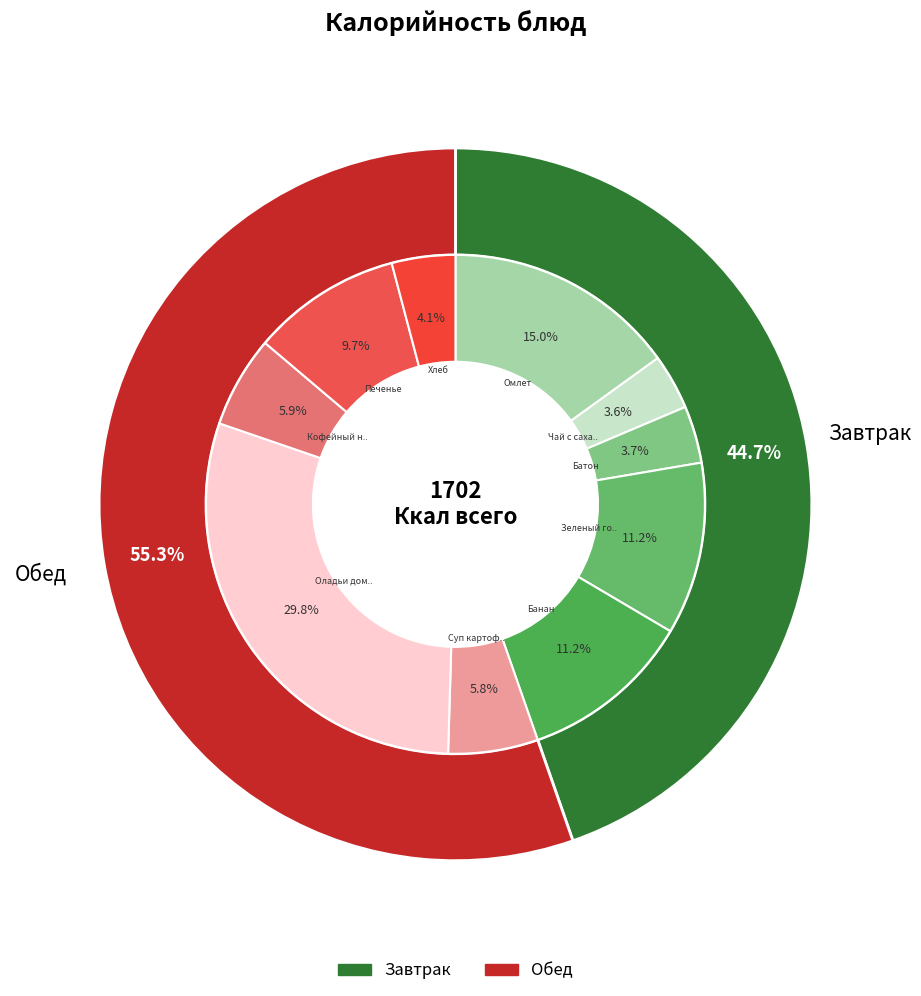

What is the total percentage of Омлет and Кофейный напиток на молоке?

21.0%